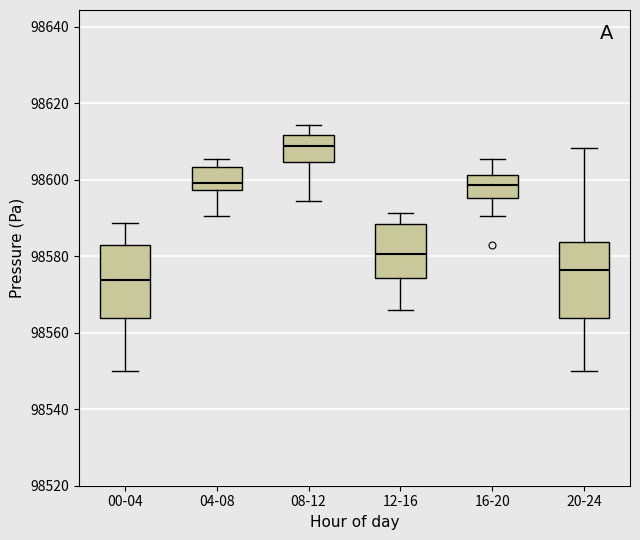

Reading left to right, transcribe this box plot: for each box, give where its median line is, the range the box spans, and where its two whiskers end, as read against the y-axis. The values are not printed on the chart, so give them approximately, as read against the axis.

00-04: median 98574, box 98564 to 98584, whiskers 98550 to 98588
04-08: median 98600, box 98598 to 98604, whiskers 98590 to 98606
08-12: median 98608, box 98604 to 98612, whiskers 98594 to 98614
12-16: median 98580, box 98574 to 98588, whiskers 98566 to 98592
16-20: median 98598, box 98596 to 98602, whiskers 98590 to 98606
20-24: median 98576, box 98564 to 98584, whiskers 98550 to 98608